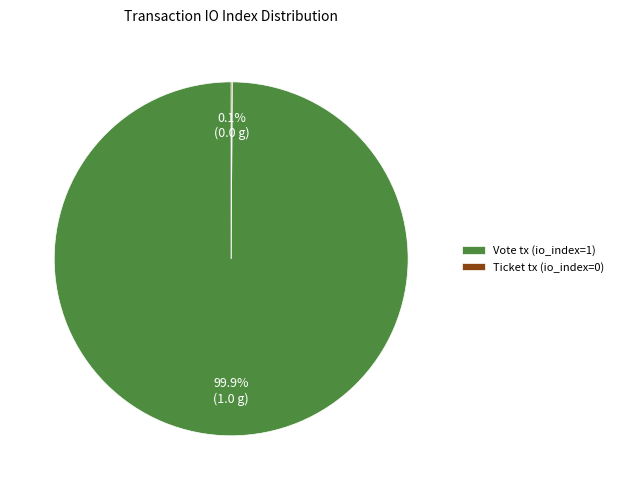

Which slice represents more than half of the pie?

Vote tx (io_index=1)